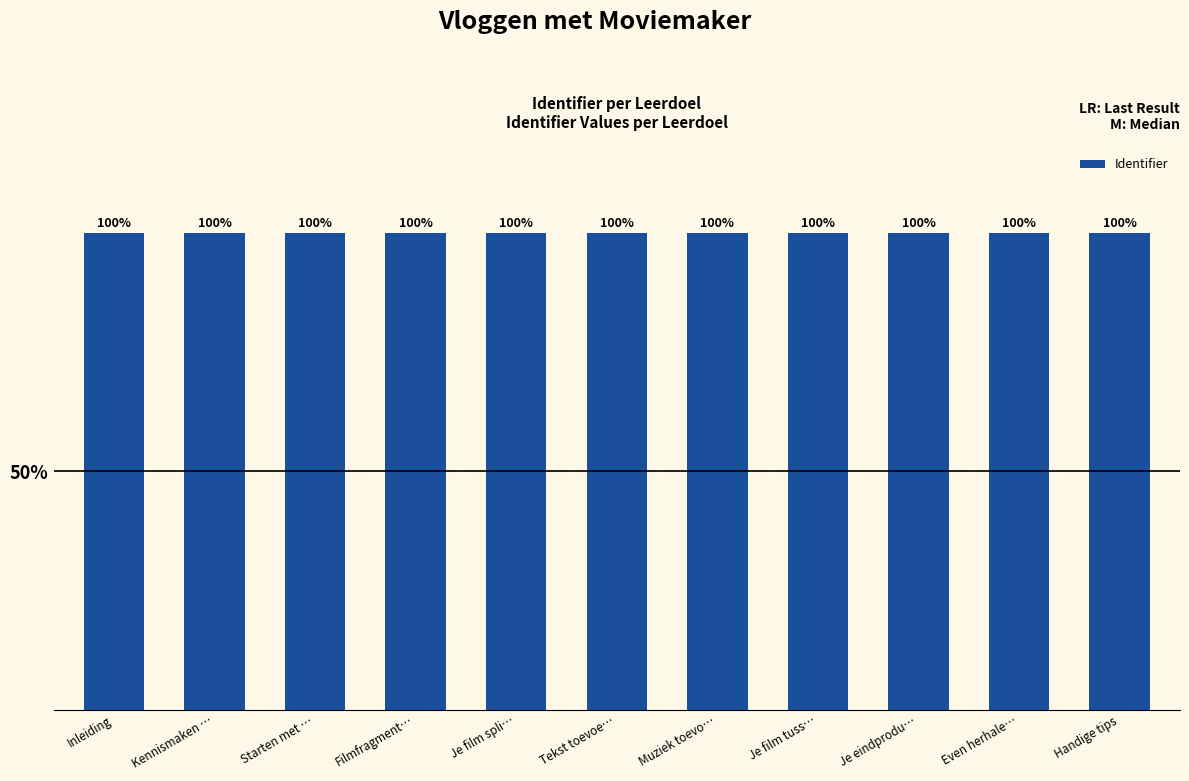

What is the greatest value displayed?

100.0